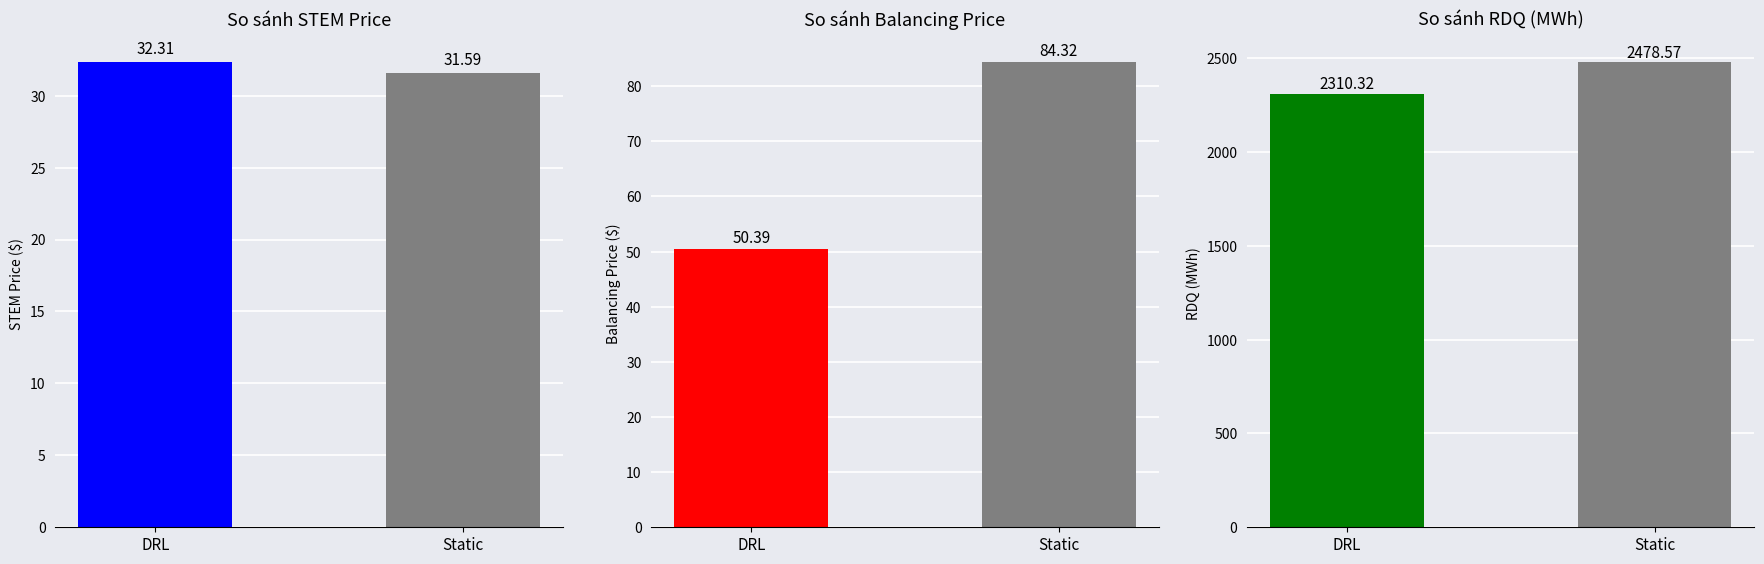

How many groups of bars are there?

2